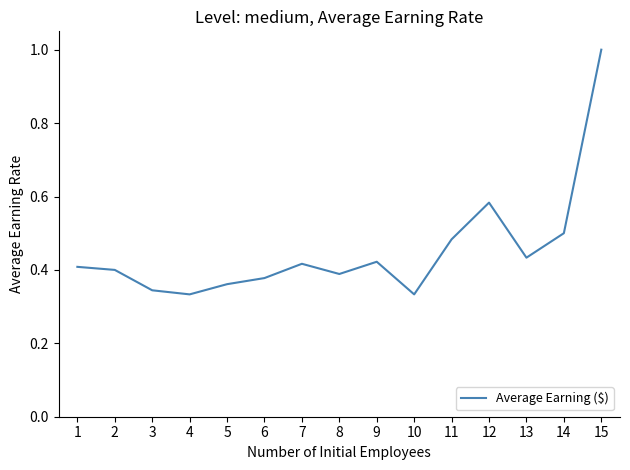

Count the values in the range 0 to 1.

15